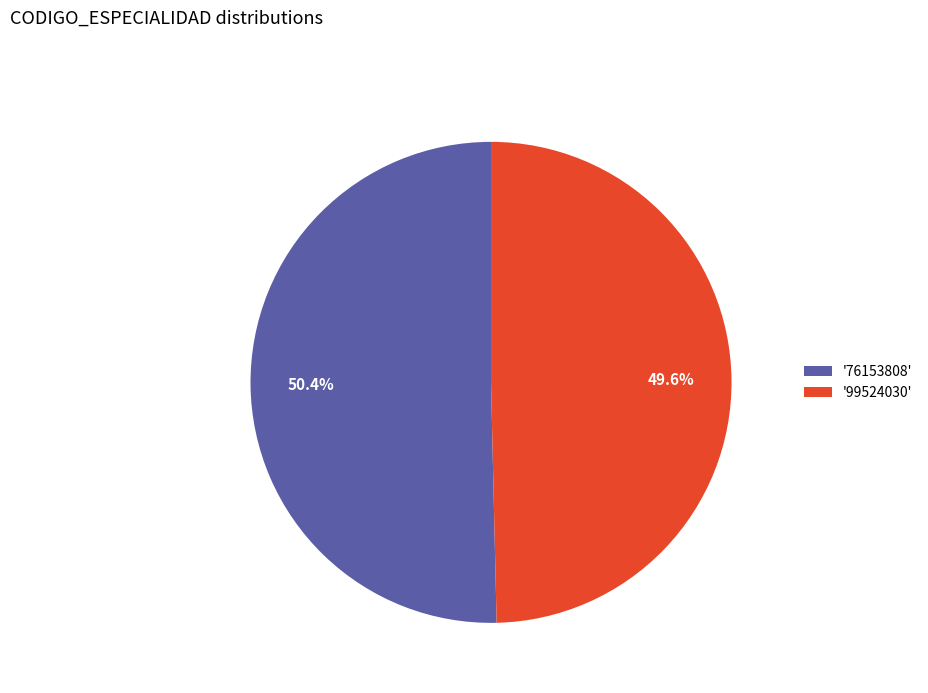

Is there a majority slice in this chart?

Yes